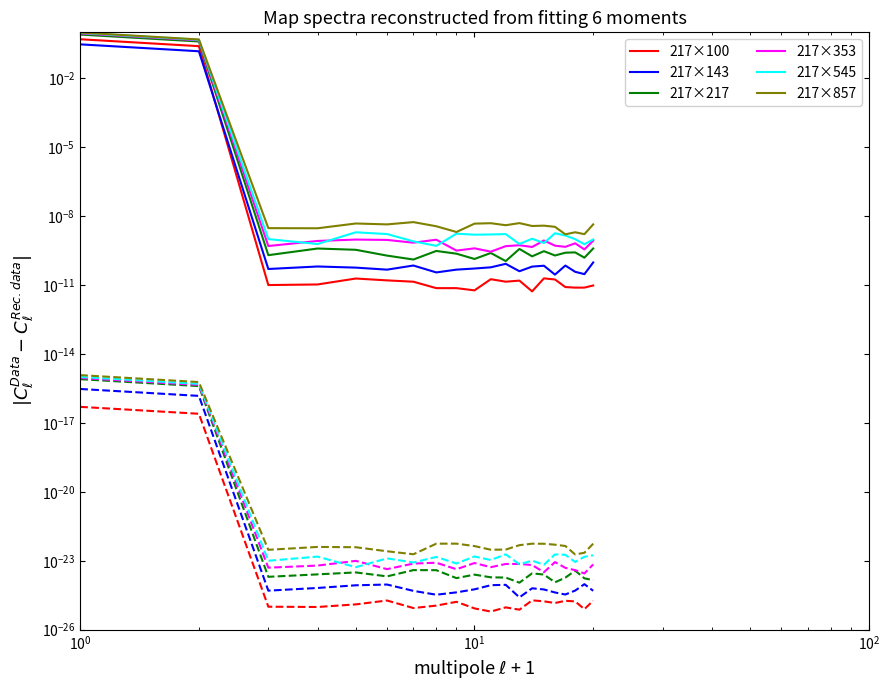

True or false: 217×353 and 217×143 intersect in this chart.

False